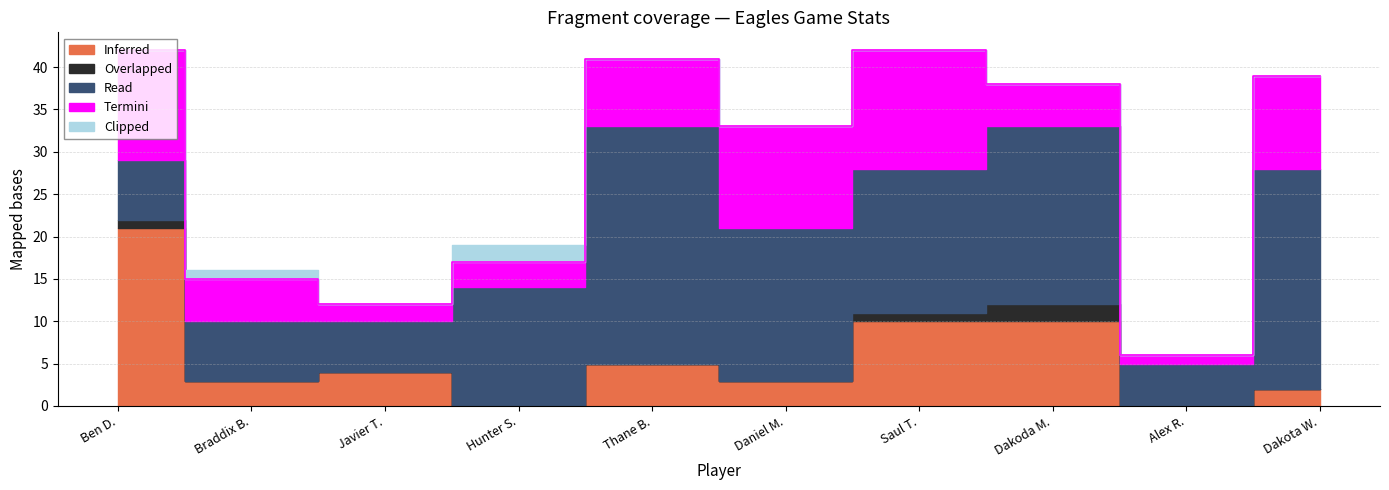

True or false: Clipped has more than 1 points higher than both neighbors.

True